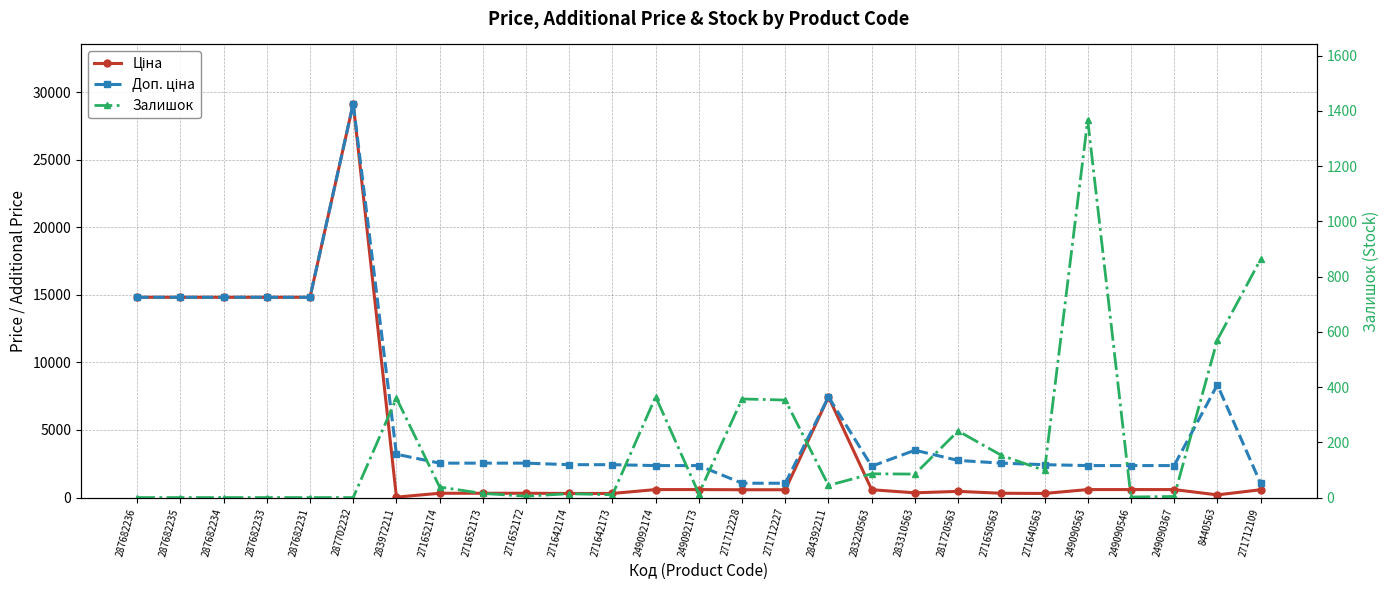

Where is Доп. ціна nearest to the value 15106?

287682236